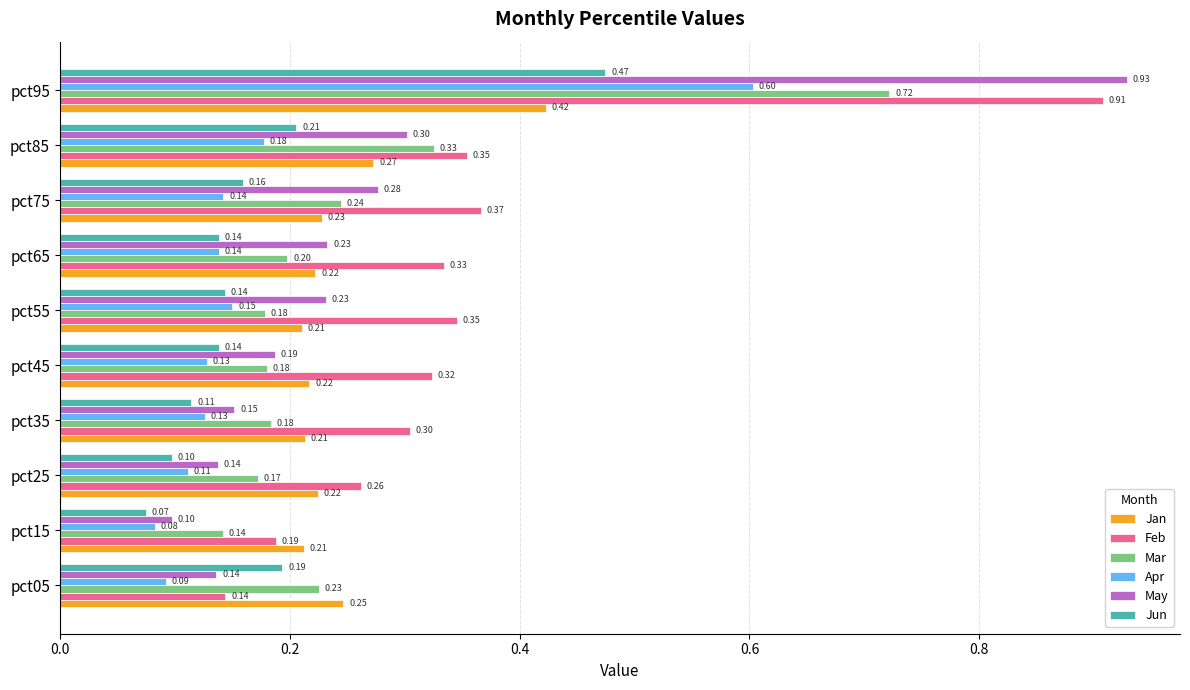

At how many categories does at least one series exceed 0?

10